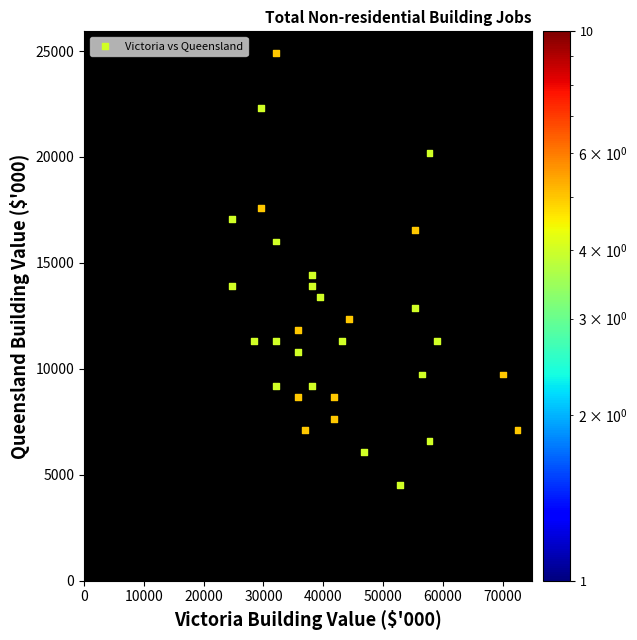

What is the range of X values (max minus min)?

47778.9